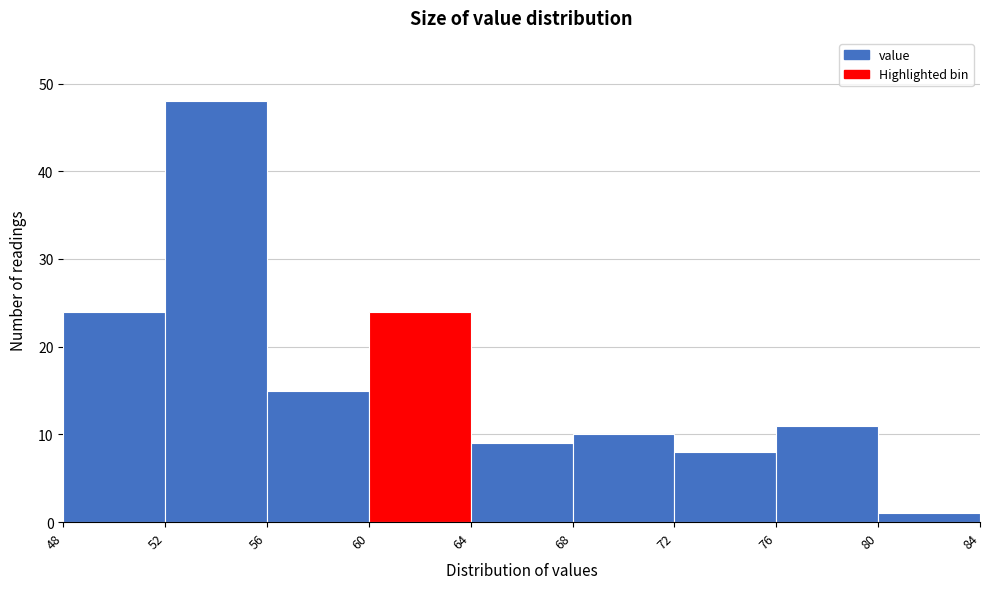

Reading left to right, transcribe this chart: for each bar, give the range it covers on the x-axis and its height. The values are not printed on the chart, so give them approximately, as read against the axis.

48 to 52: 24
52 to 56: 48
56 to 60: 15
60 to 64: 24
64 to 68: 9
68 to 72: 10
72 to 76: 8
76 to 80: 11
80 to 84: 1